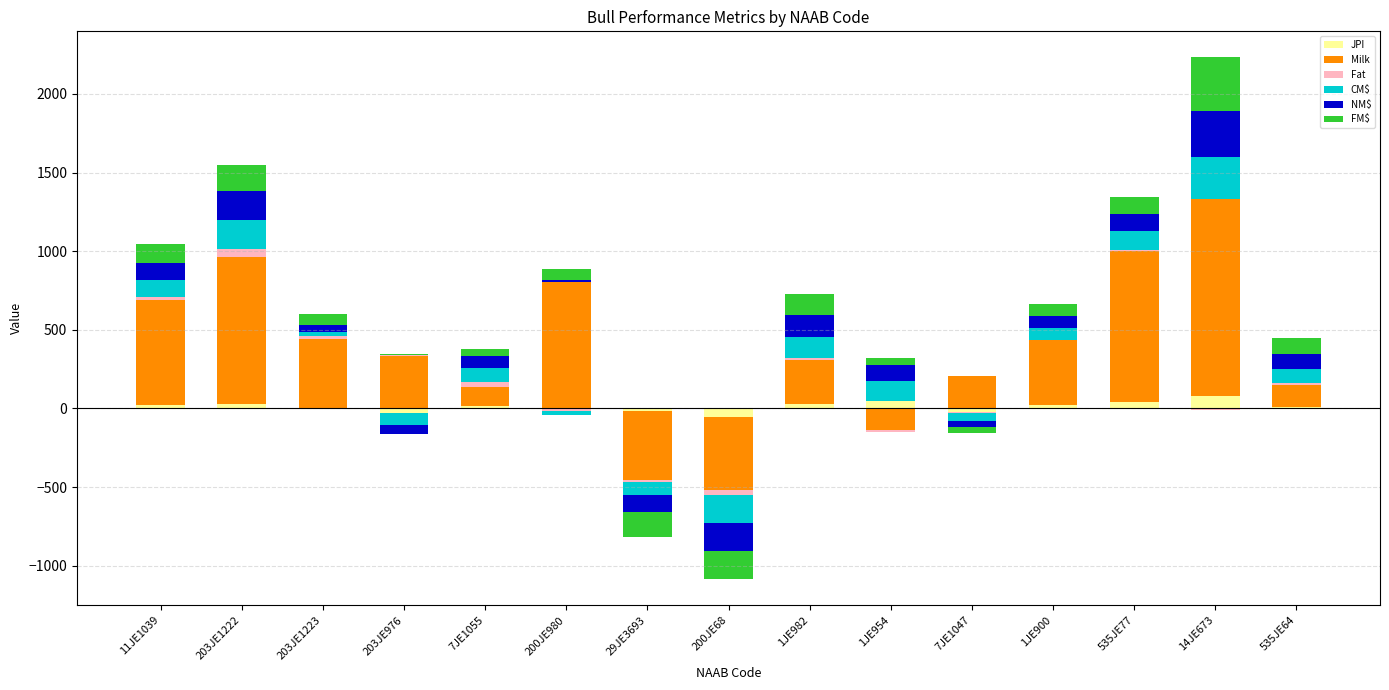

How many groups of bars are there?

15